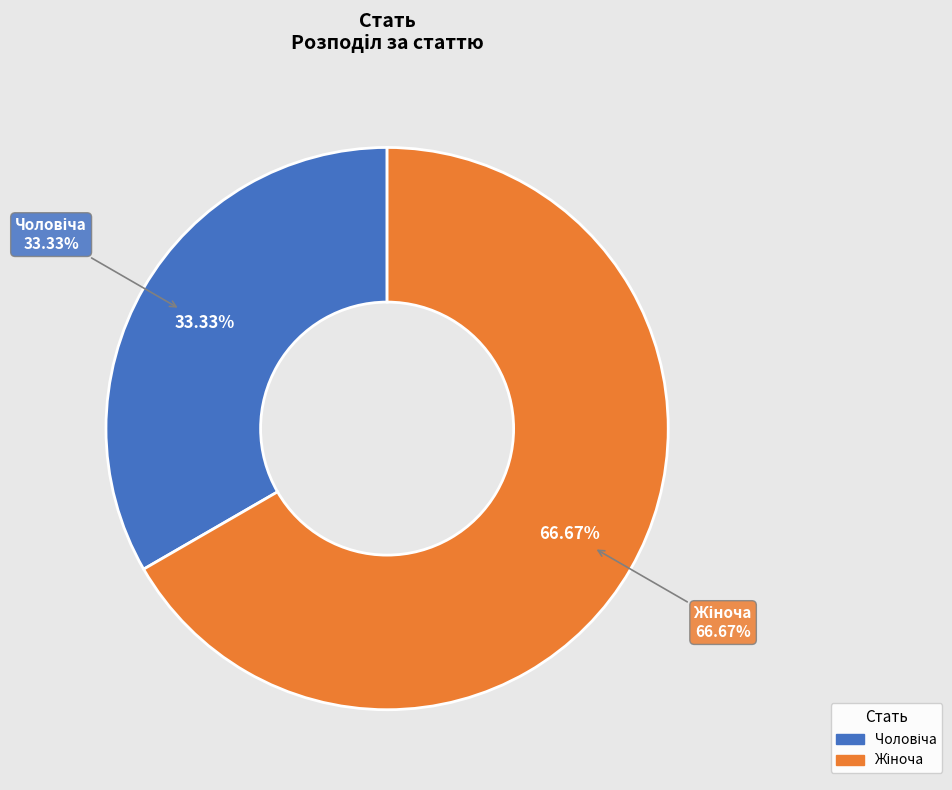

How many segments does this pie chart have?

2